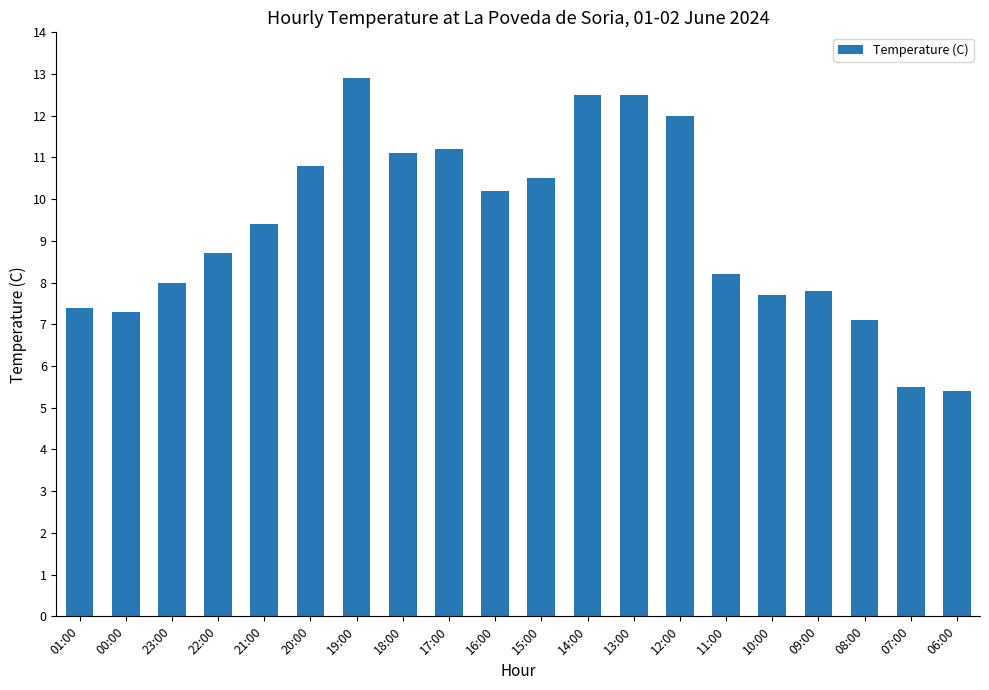

How many data points does each series have?

20